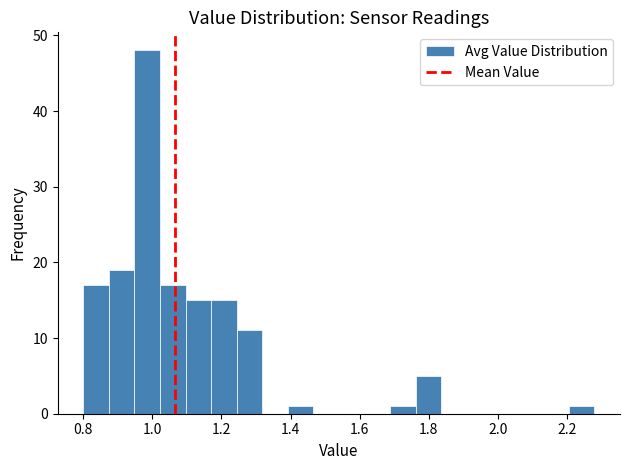

Read against the x-axis, roughly where is the centre of the tallest bar?

0.98